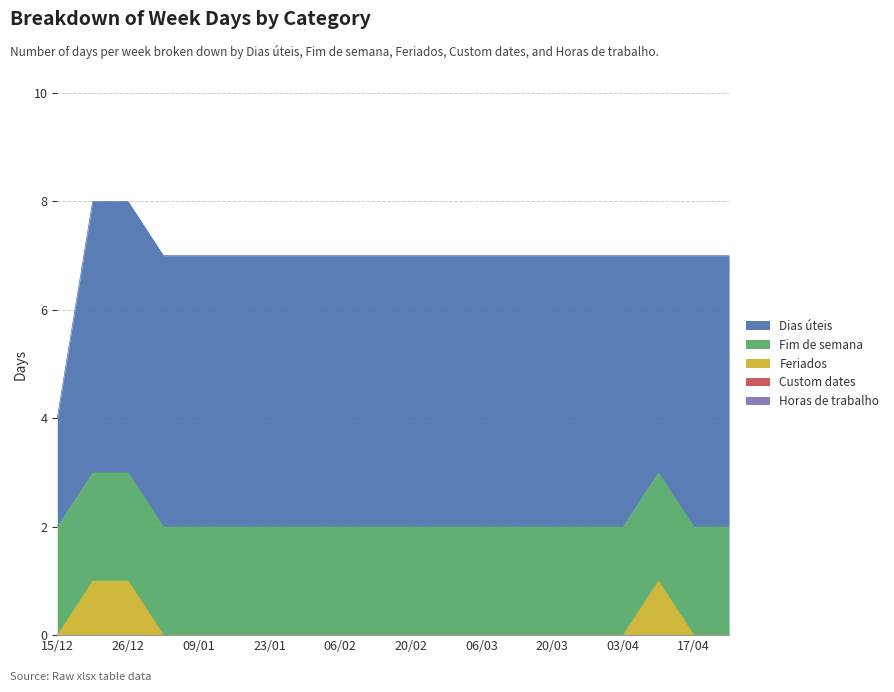

True or false: Custom dates has more than 1 interior local peaks.

False